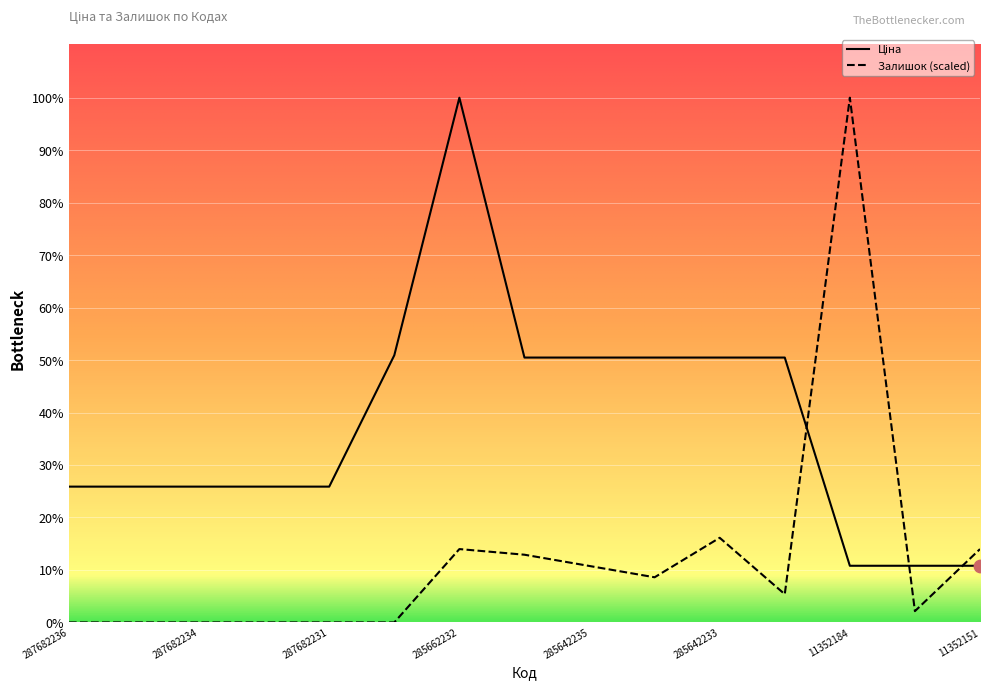

Which series has the largest Y range (max minus min)?

Залишок